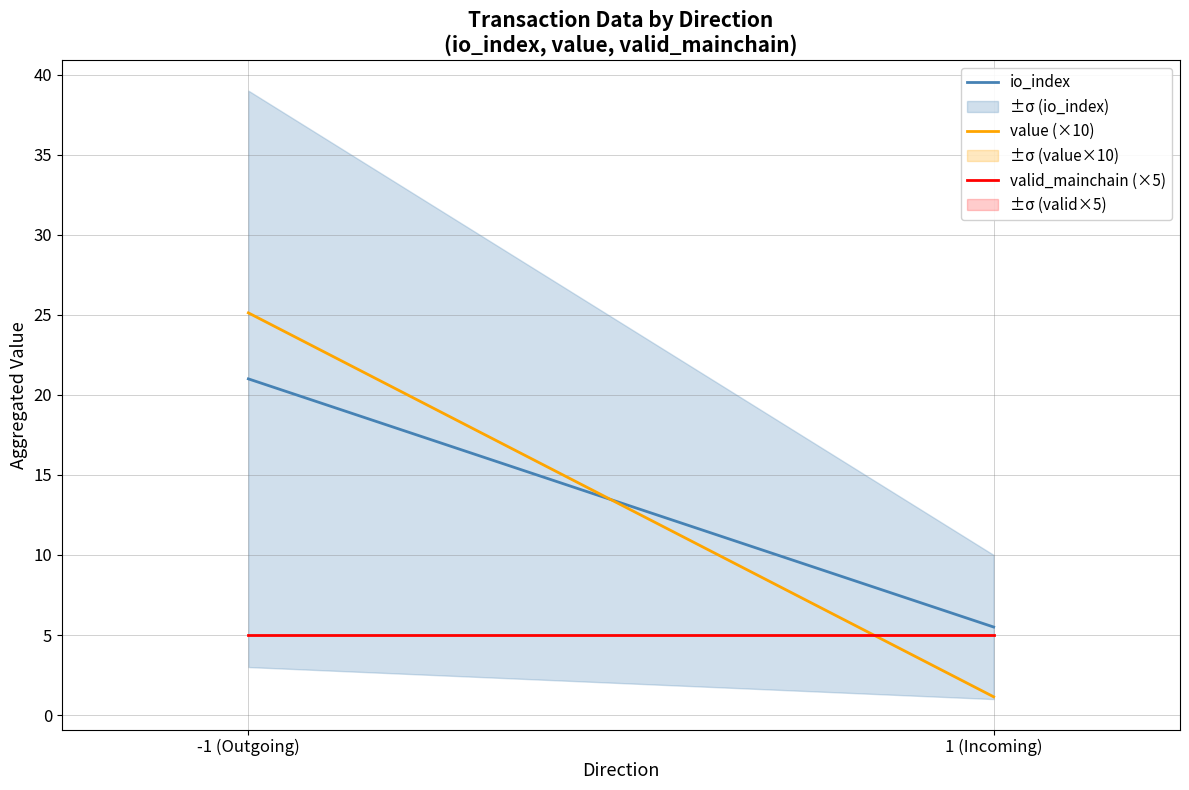

At which label is valid_mainchain (×5) closest to 5?

-1 (Outgoing)